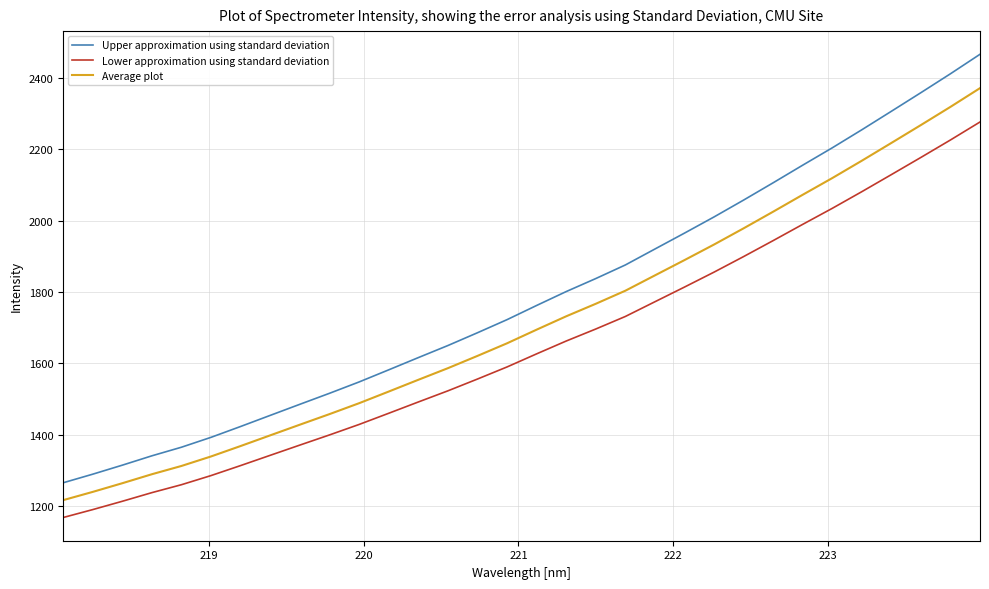

What is the highest value of the Upper approximation using standard deviation series?

2466.1